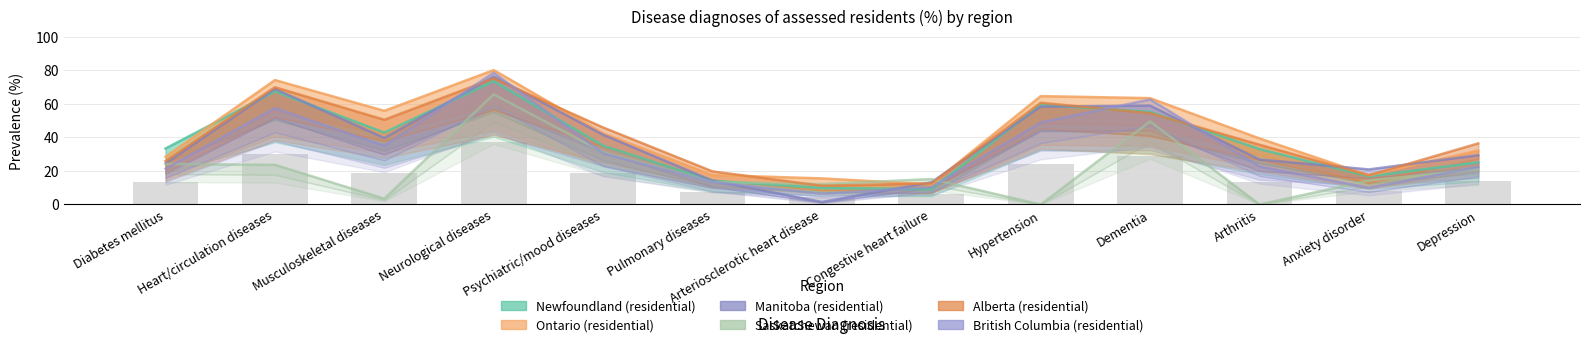

Reading right to left, list all the values displayed in this chart.

Newfoundland (residential): Depression=25.1	Anxiety disorder=16.7	Arthritis=33.0	Dementia=55.2	Hypertension=59.3	Congestive heart failure=9.0	Arteriosclerotic heart disease=9.9	Pulmonary diseases=14.1	Psychiatric/mood diseases=35.0	Neurological diseases=73.4	Musculoskeletal diseases=42.9	Heart/circulation diseases=67.4	Diabetes mellitus=33.3
Ontario (residential): Depression=32.1	Anxiety disorder=17.4	Arthritis=39.4	Dementia=63.4	Hypertension=64.5	Congestive heart failure=11.9	Arteriosclerotic heart disease=15.5	Pulmonary diseases=17.5	Psychiatric/mood diseases=42.4	Neurological diseases=80.1	Musculoskeletal diseases=55.8	Heart/circulation diseases=74.1	Diabetes mellitus=28.4
Manitoba (residential): Depression=29.4	Anxiety disorder=20.9	Arthritis=26.8	Dementia=58.9	Hypertension=58.3	Congestive heart failure=13.2	Arteriosclerotic heart disease=1.5	Pulmonary diseases=14.2	Psychiatric/mood diseases=41.6	Neurological diseases=76.2	Musculoskeletal diseases=39.6	Heart/circulation diseases=68.8	Diabetes mellitus=24.4
Saskatchewan (residential): Depression=21.2	Anxiety disorder=14.2	Arthritis=0.0	Dementia=49.5	Hypertension=0.0	Congestive heart failure=15.2	Arteriosclerotic heart disease=12.2	Pulmonary diseases=13.3	Psychiatric/mood diseases=31.2	Neurological diseases=65.6	Musculoskeletal diseases=3.5	Heart/circulation diseases=23.6	Diabetes mellitus=24.2
Alberta (residential): Depression=36.4	Anxiety disorder=17.4	Arthritis=35.6	Dementia=54.4	Hypertension=60.6	Congestive heart failure=12.6	Arteriosclerotic heart disease=11.1	Pulmonary diseases=19.7	Psychiatric/mood diseases=45.9	Neurological diseases=75.1	Musculoskeletal diseases=50.5	Heart/circulation diseases=69.8	Diabetes mellitus=25.9
British Columbia (residential): Depression=22.3	Anxiety disorder=10.0	Arthritis=22.7	Dementia=62.6	Hypertension=48.9	Congestive heart failure=10.2	Arteriosclerotic heart disease=6.5	Pulmonary diseases=13.3	Psychiatric/mood diseases=30.5	Neurological diseases=78.5	Musculoskeletal diseases=35.0	Heart/circulation diseases=57.4	Diabetes mellitus=21.3